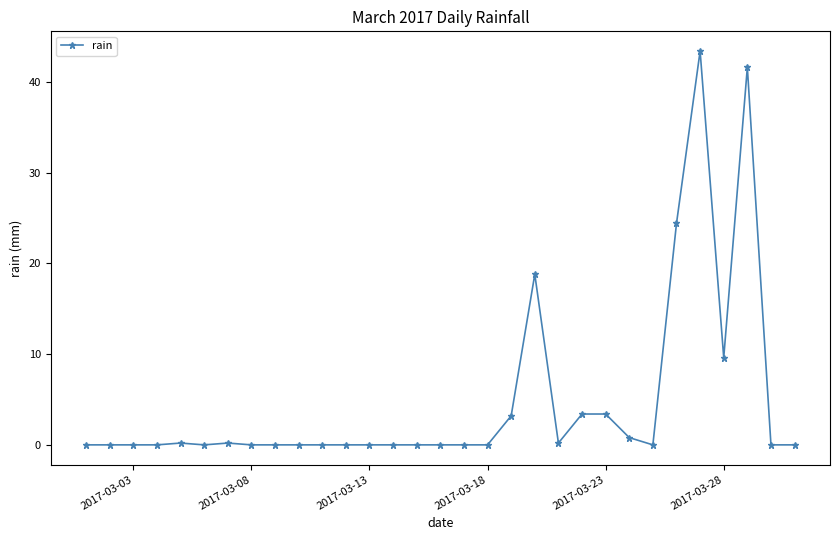

What is the sum of all values?

149.2